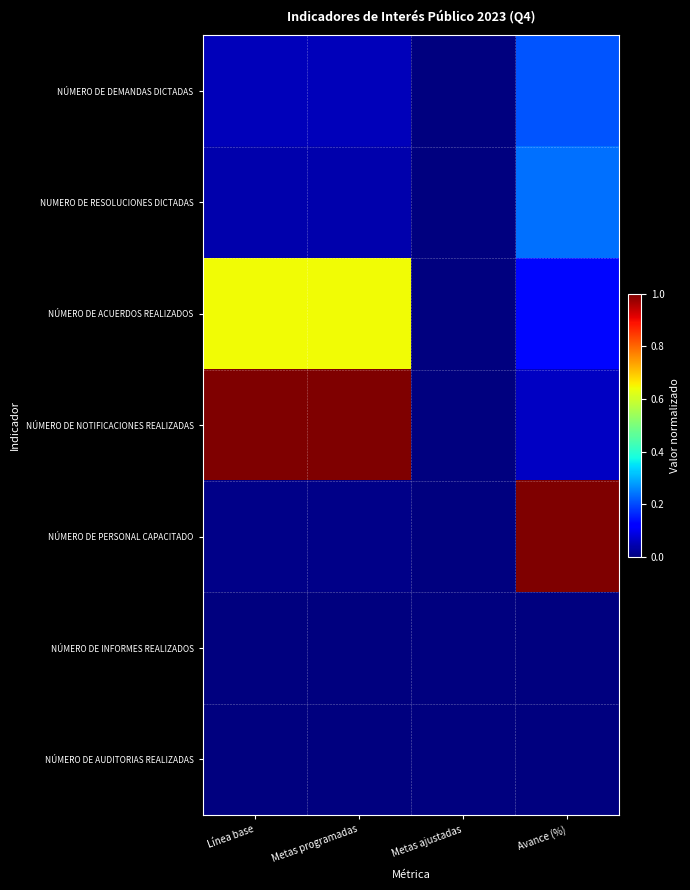

Between Línea base and Avance (%), which series saw the biggest shift?

NÚMERO DE PERSONAL CAPACITADO